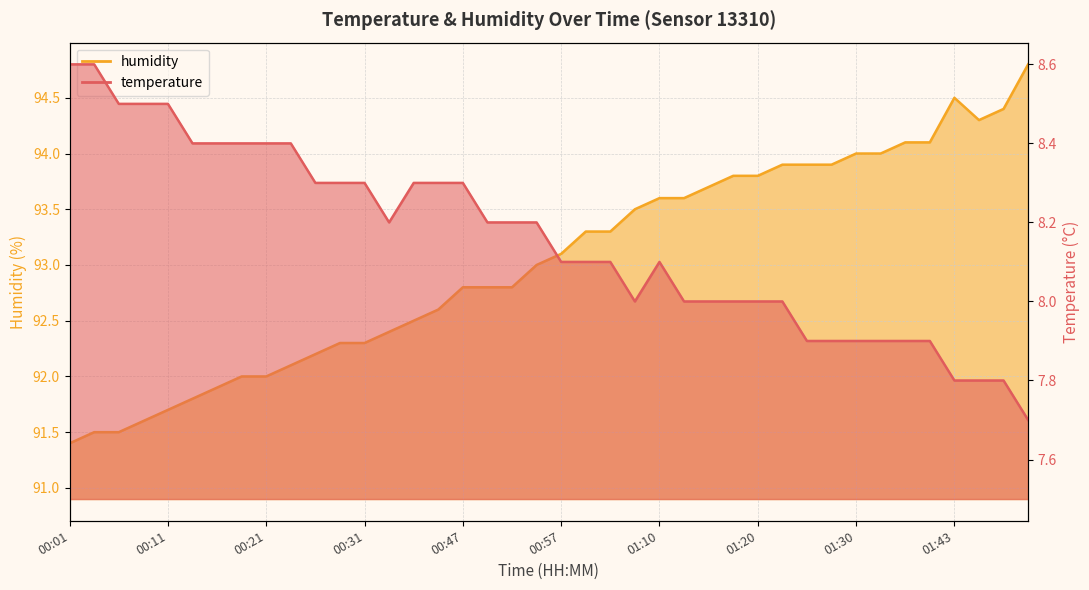

How many values in the humidity series are below 93?

19